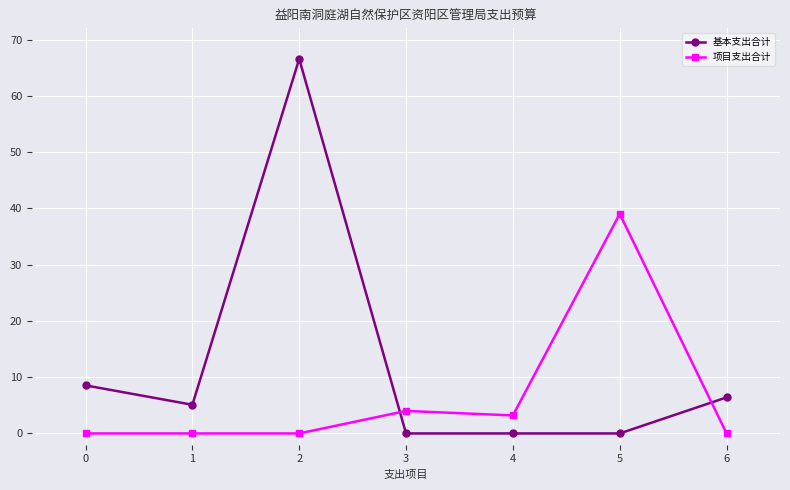

What is the difference between the maximum and second lowest values in the 基本支出合计 series?

66.6